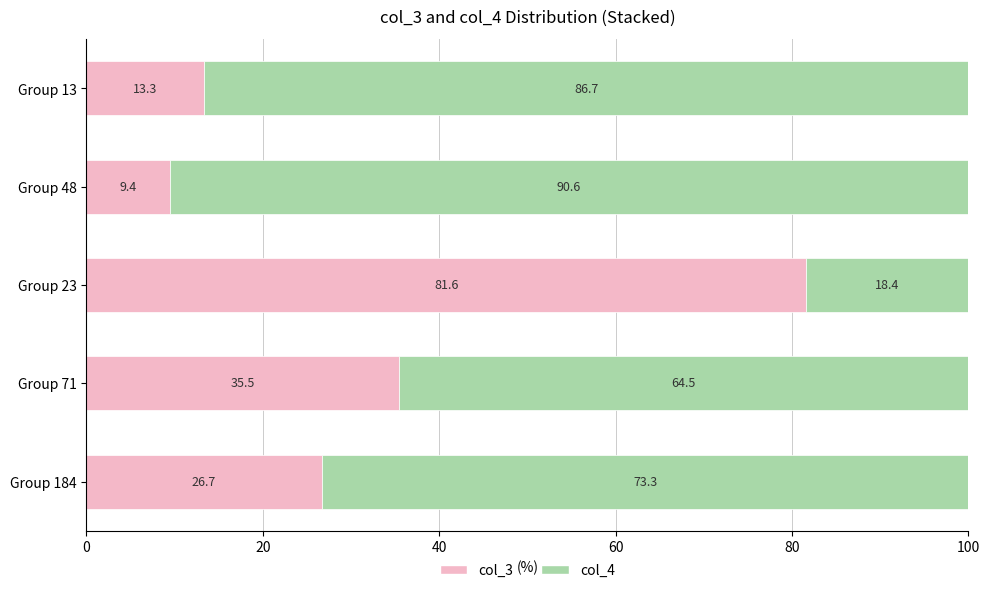

Rank the categories by col_3 value from lowest to highest.

Group 48, Group 13, Group 184, Group 71, Group 23